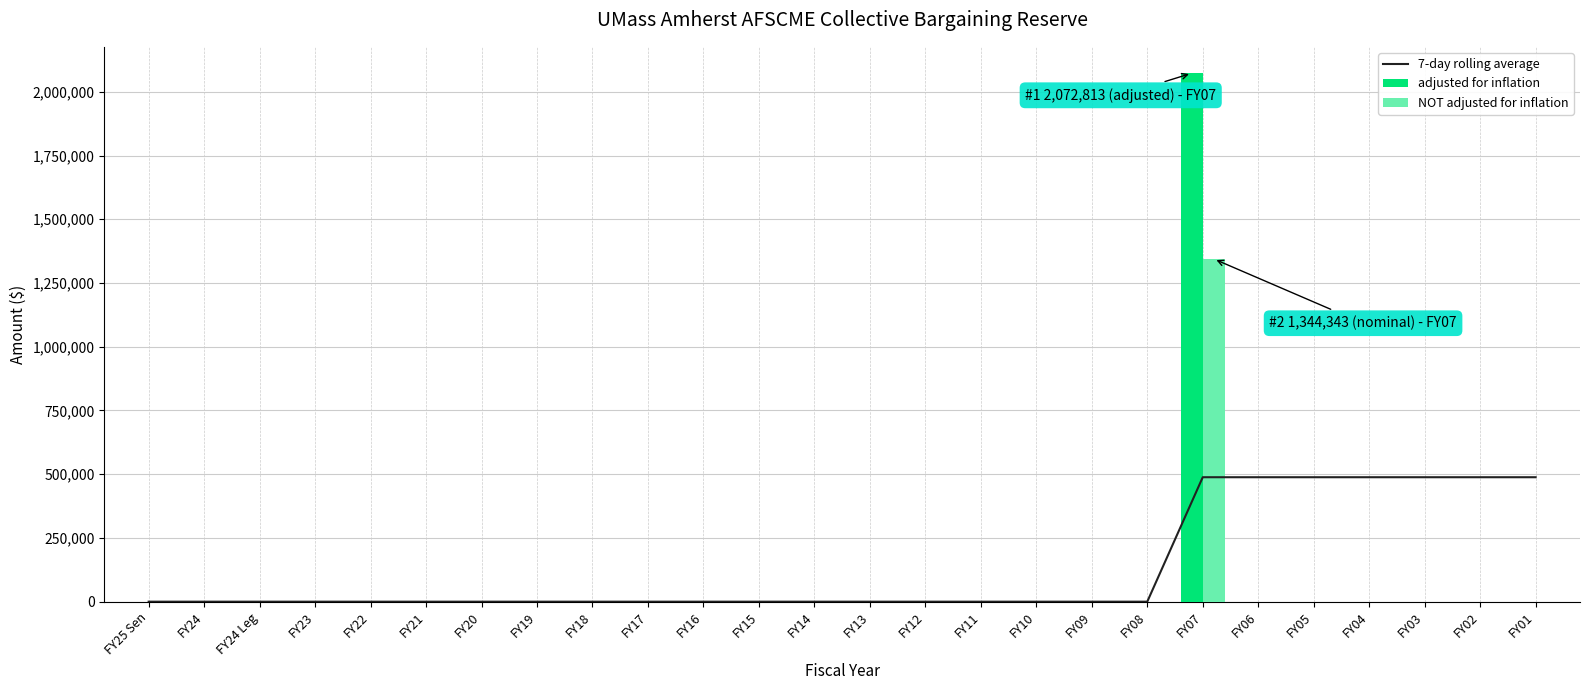

Where is NOT adjusted for inflation nearest to the value 672171?

FY25 Sen